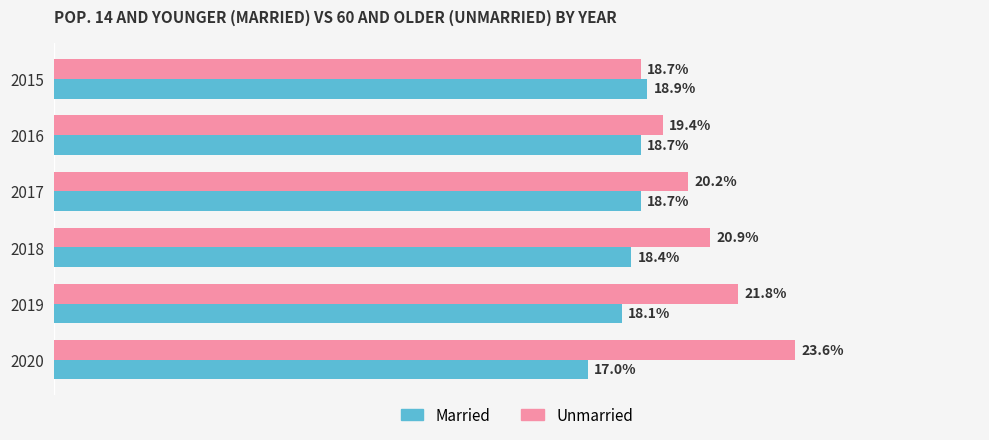

At 2016, list the series in order from smallest to largest.

Married, Unmarried